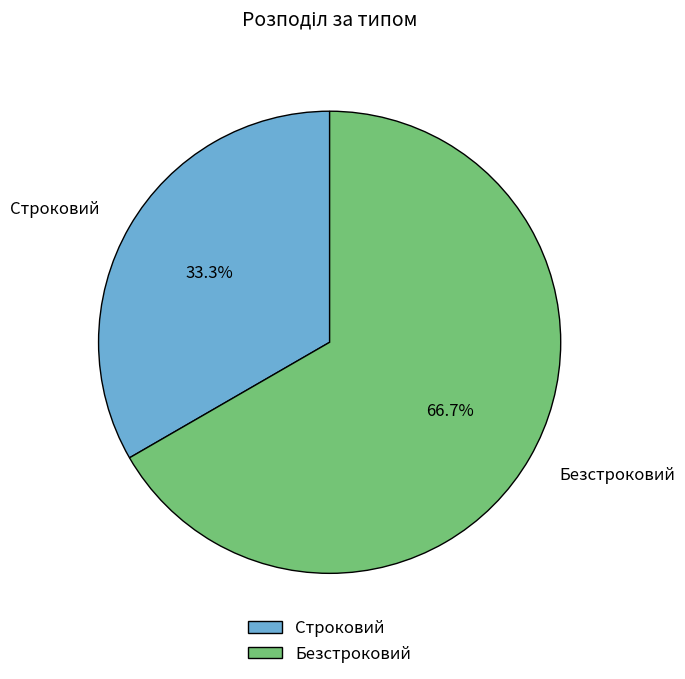

The Строковий slice represents 33% of the pie. True or false?

True